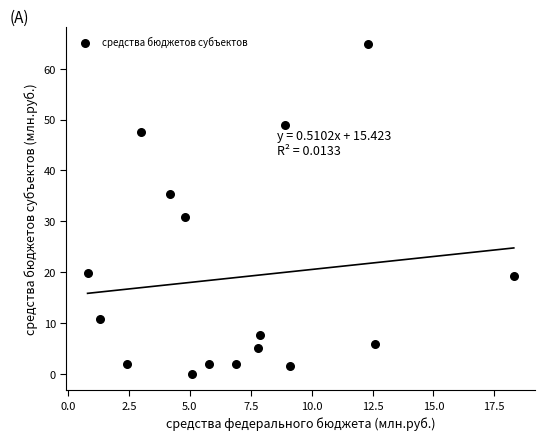

What Y value in the scatter plot is closest to 32?

30.9